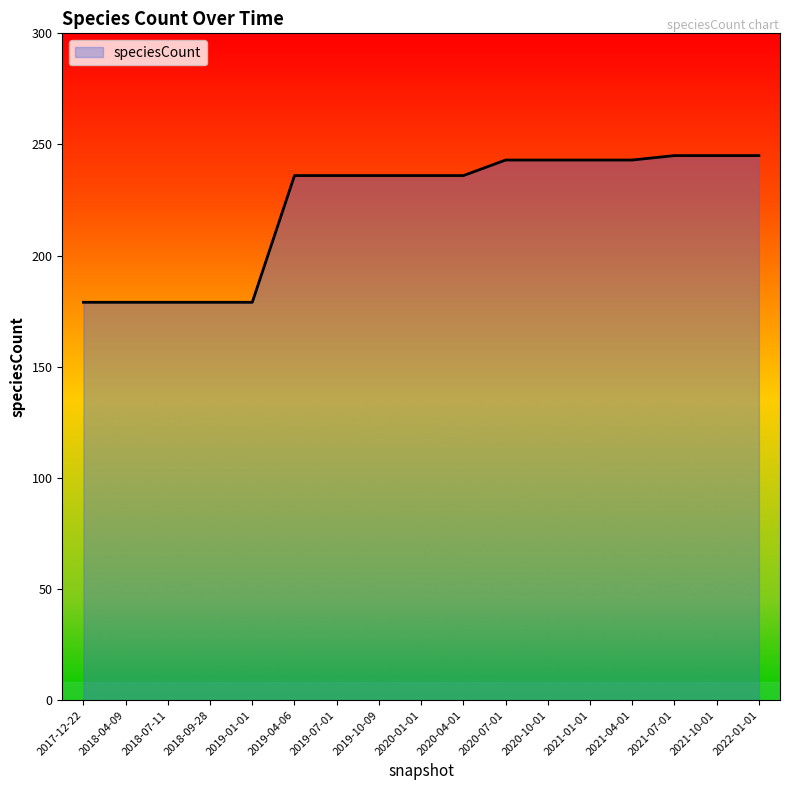

Read the value at 2020-07-01, to the nearest 10.

240